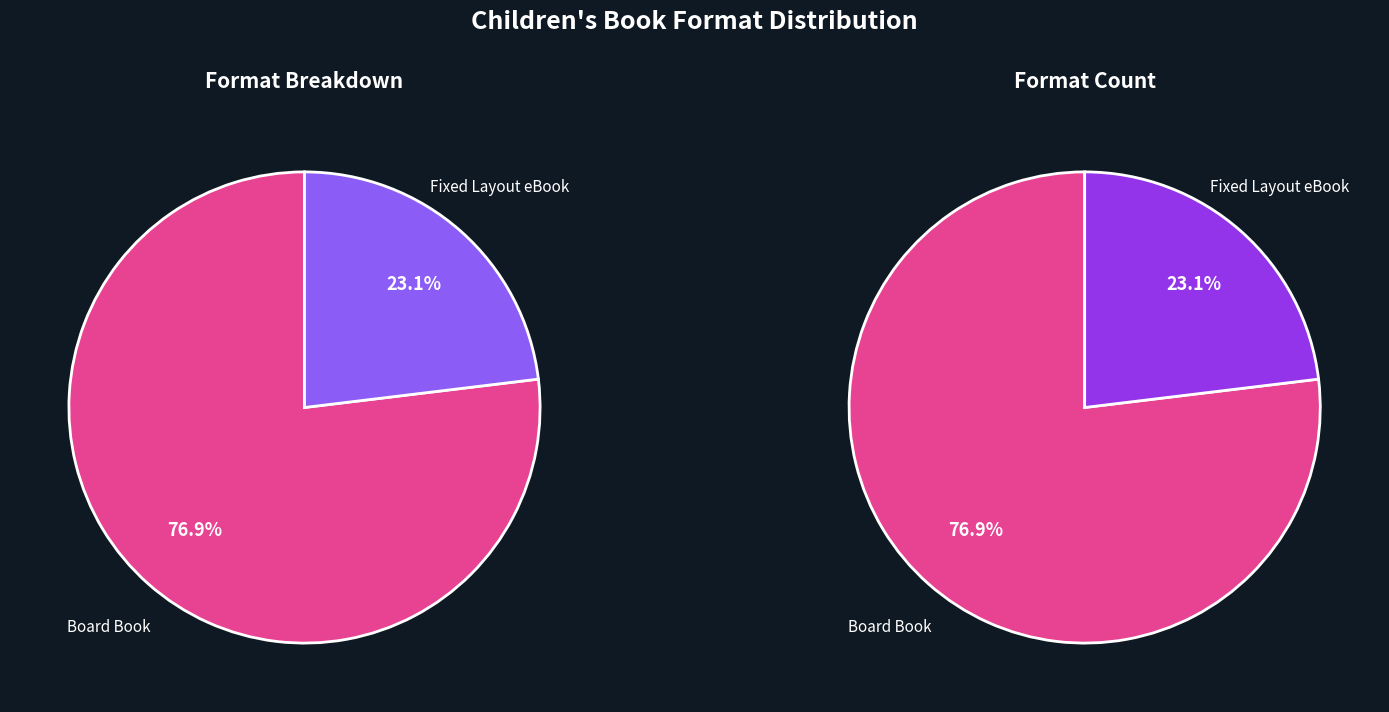

Which category has the smallest portion of the pie?

Fixed Layout eBook